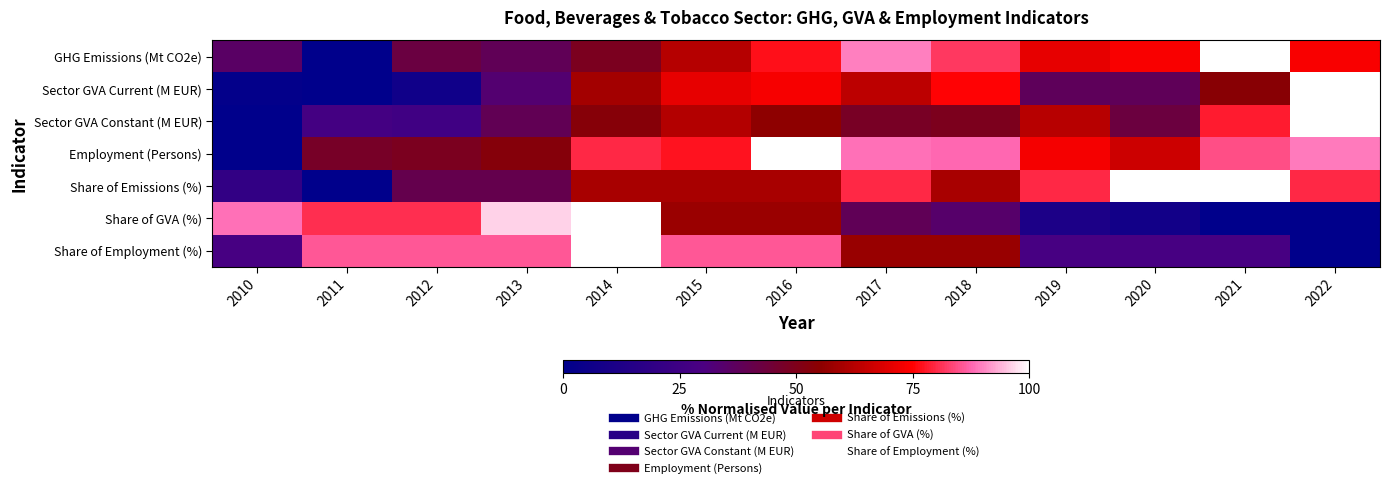

Between 2014 and 2021, which is larger?

2021